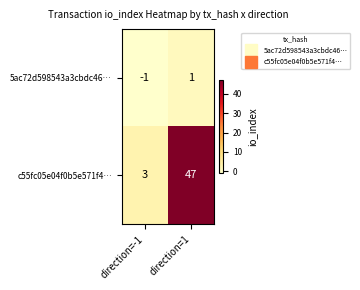

How many values in the c55fc05e04f0b5e571f4… series are below 47?

1